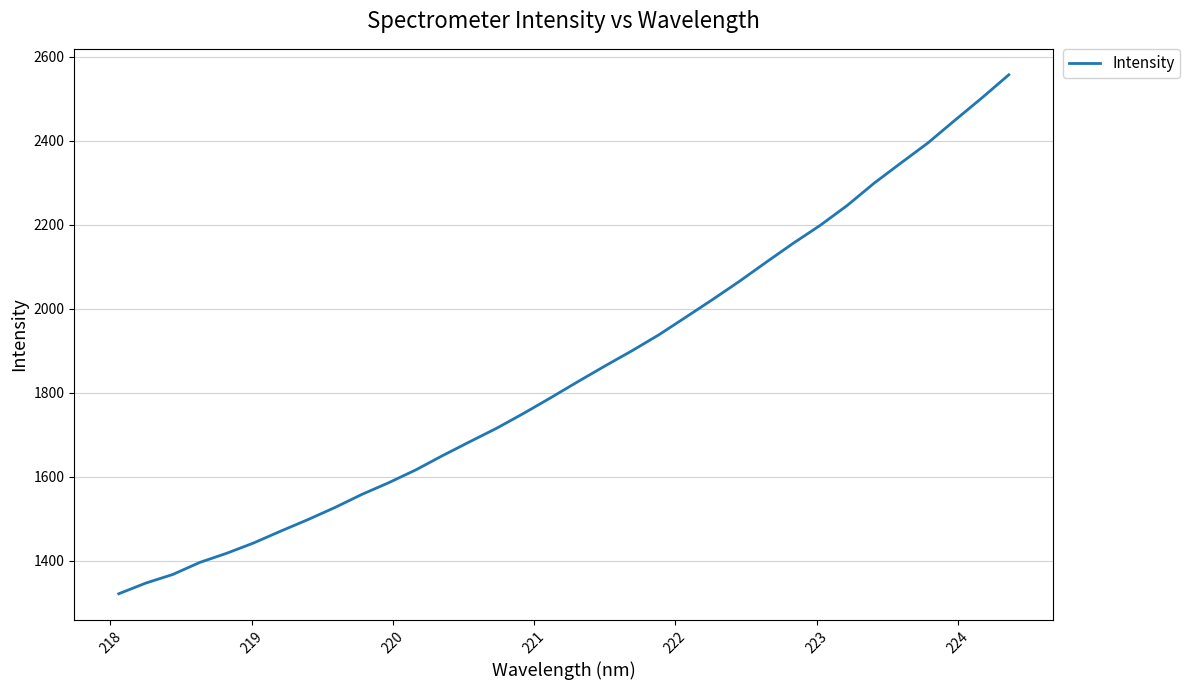

What is the difference between the maximum and minimum values?

1235.0